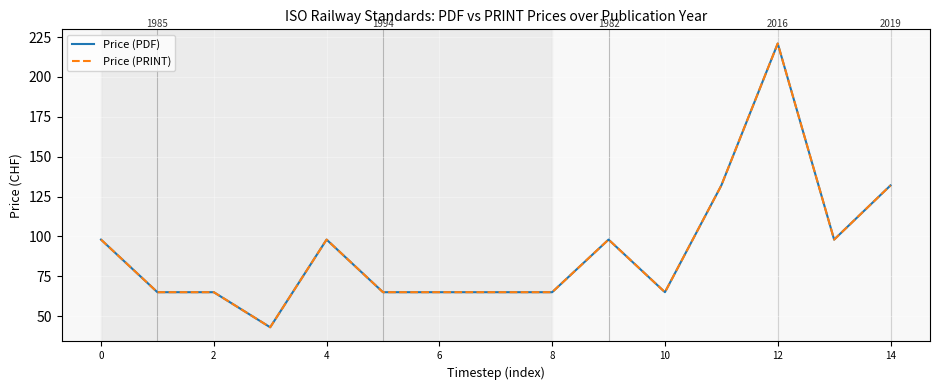

At which category is the sum across all series the highest?

12